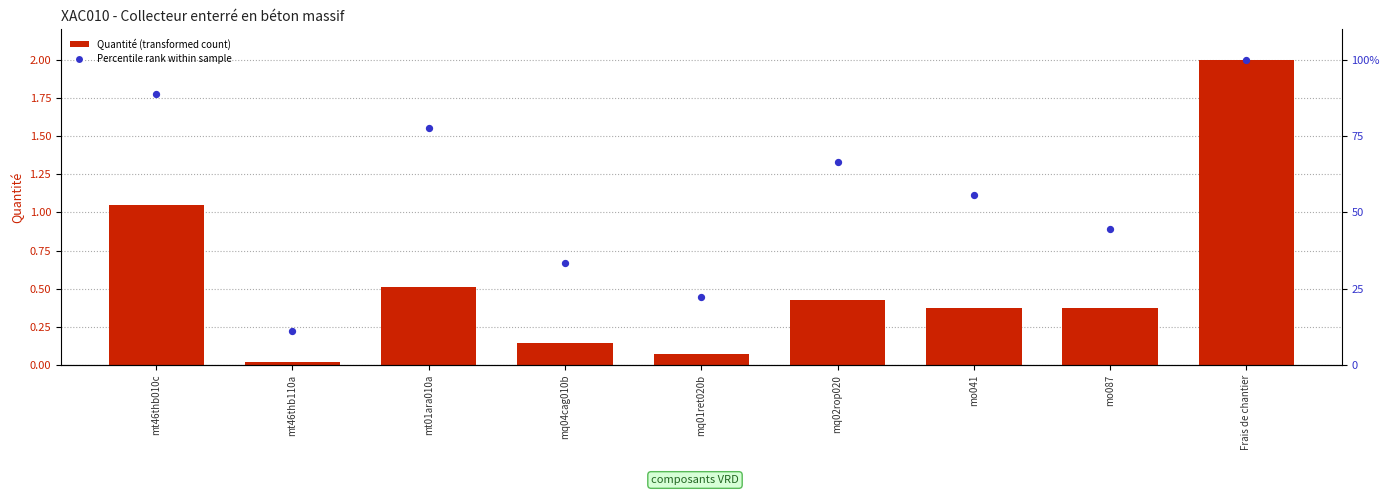

What is the total value across all series at mo087?

44.8